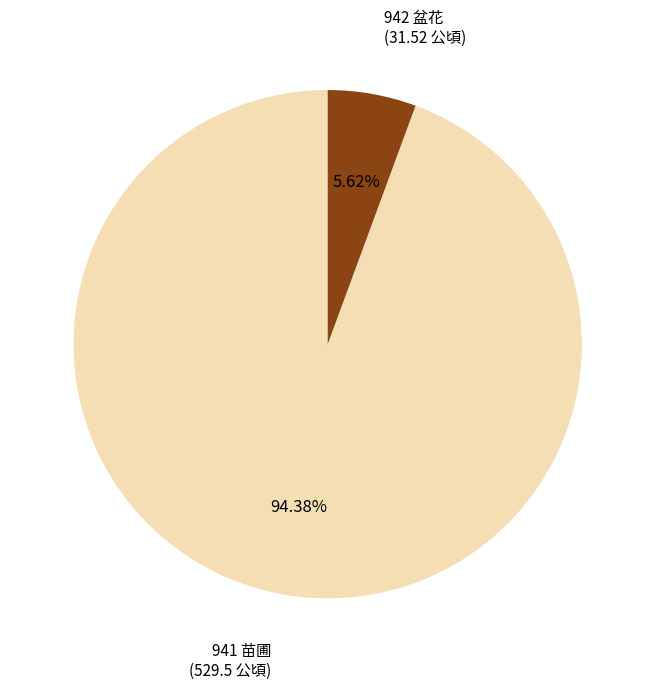

What is the majority slice?

941 苗圃